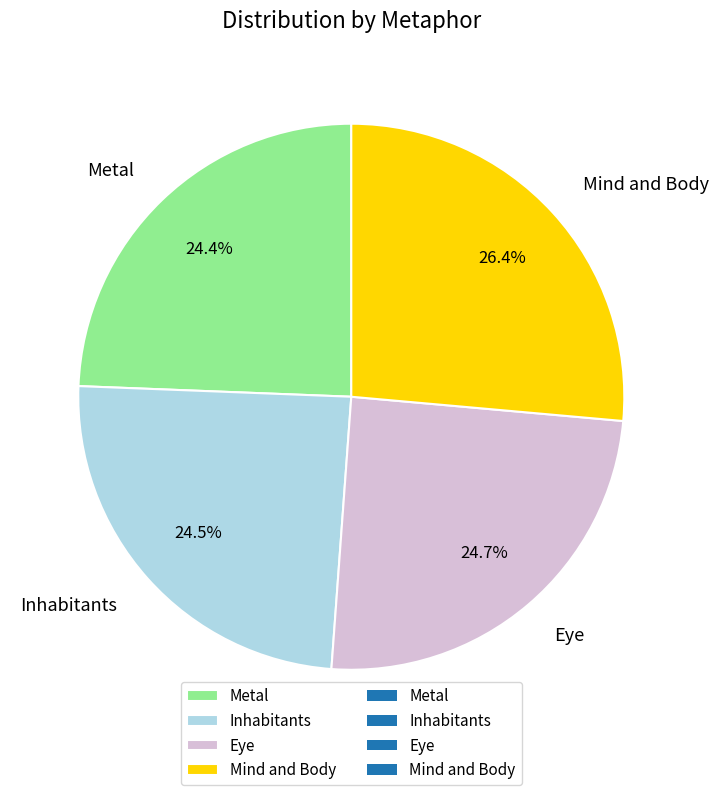

Is there any slice that represents more than half of the pie?

No